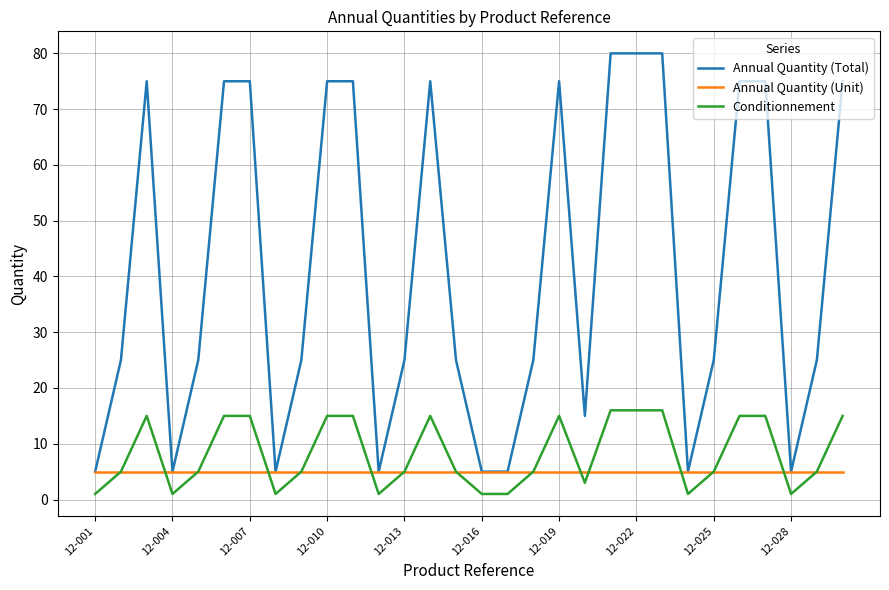

What is the highest value of the Annual Quantity (Total) series?

80